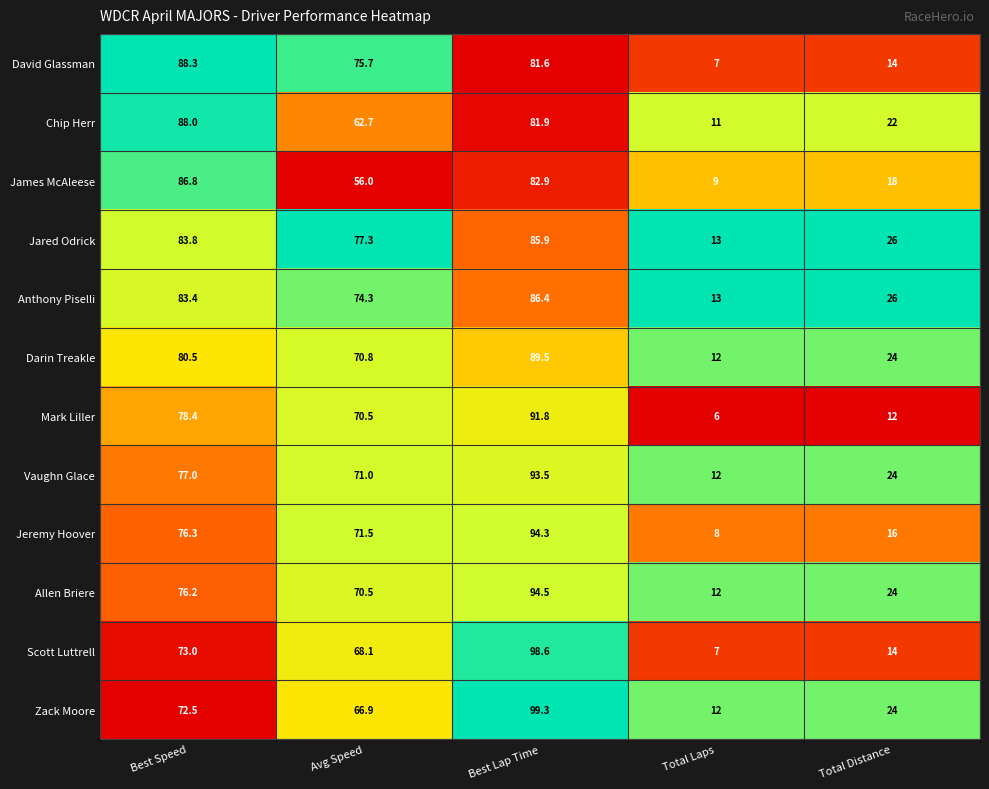

Is it true that James McAleese equals 86.8 at Best Speed?

True